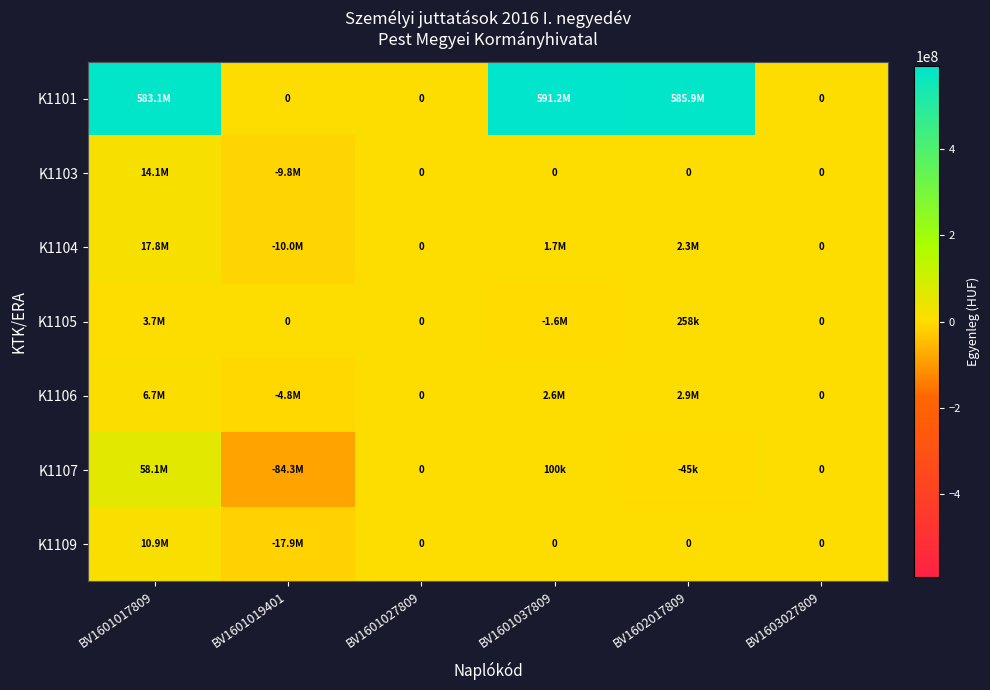

Where is K1103 nearest to the value 2161856?

BV1601027809